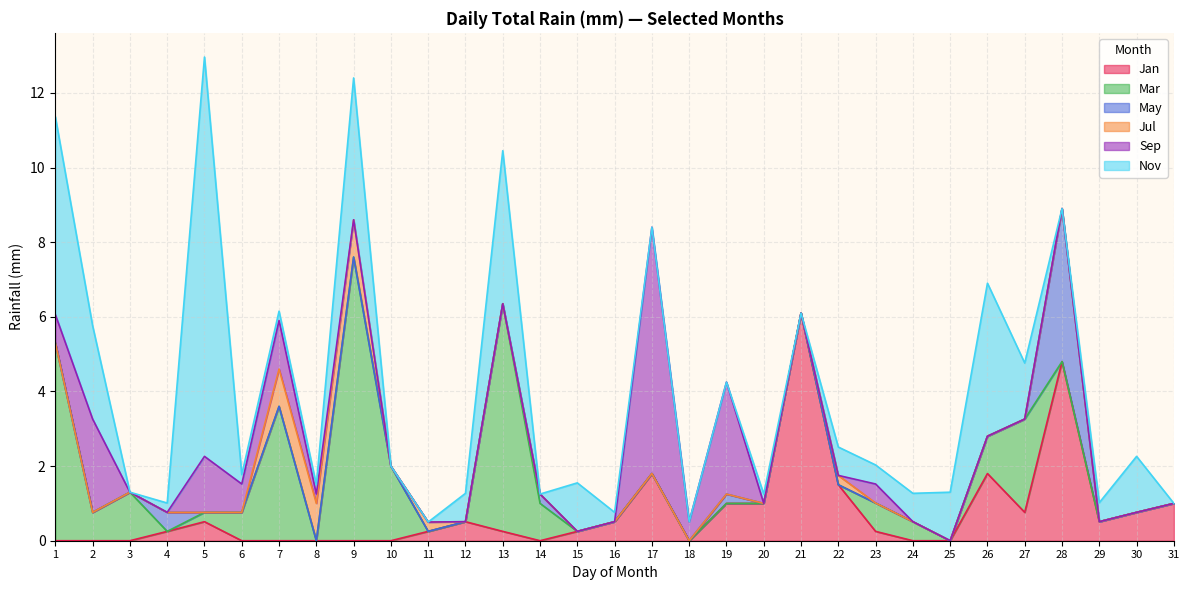

How many lines are shown in the chart?

6